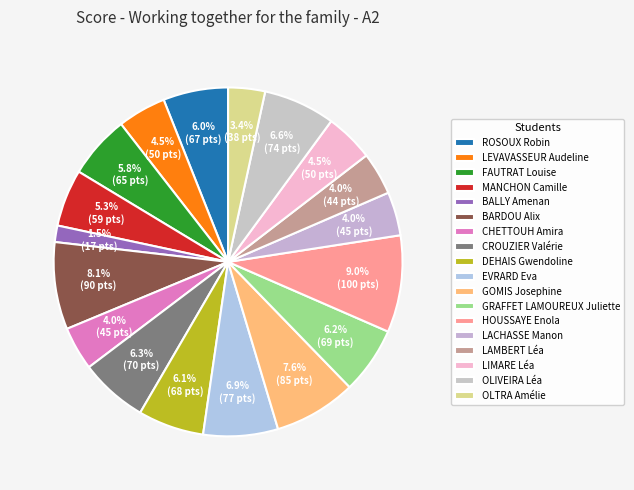

To the nearest percent, what portion does FAUTRAT Louise represent?

6%